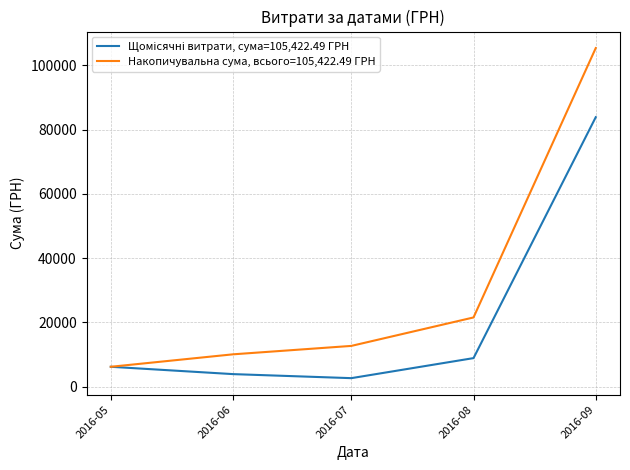

True or false: Накопичувальна сума, всього=105,422.49 ГРН has a value of 16667.9 at 2016-07.

False